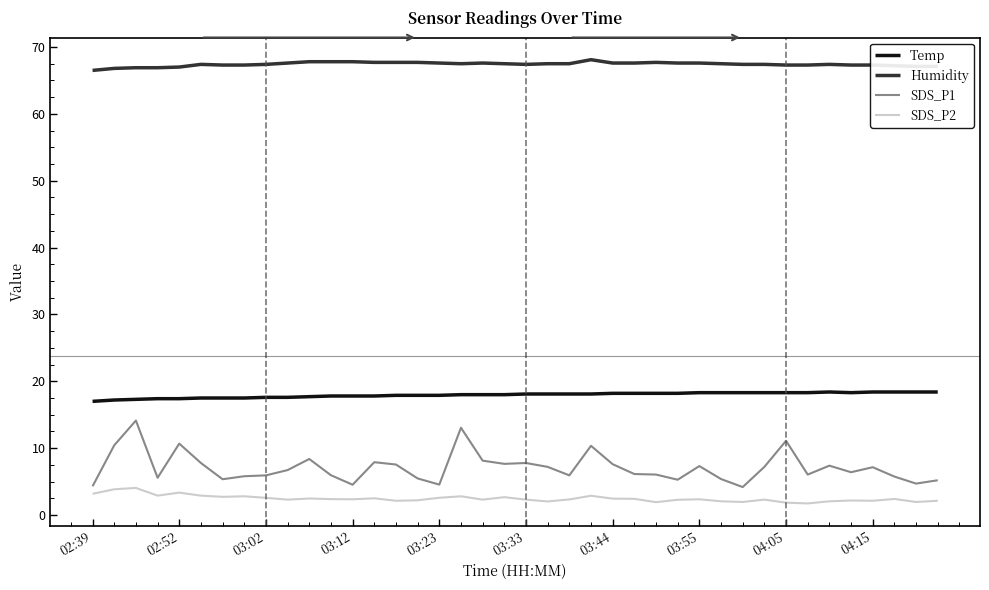

True or false: Temp and Humidity intersect in this chart.

False